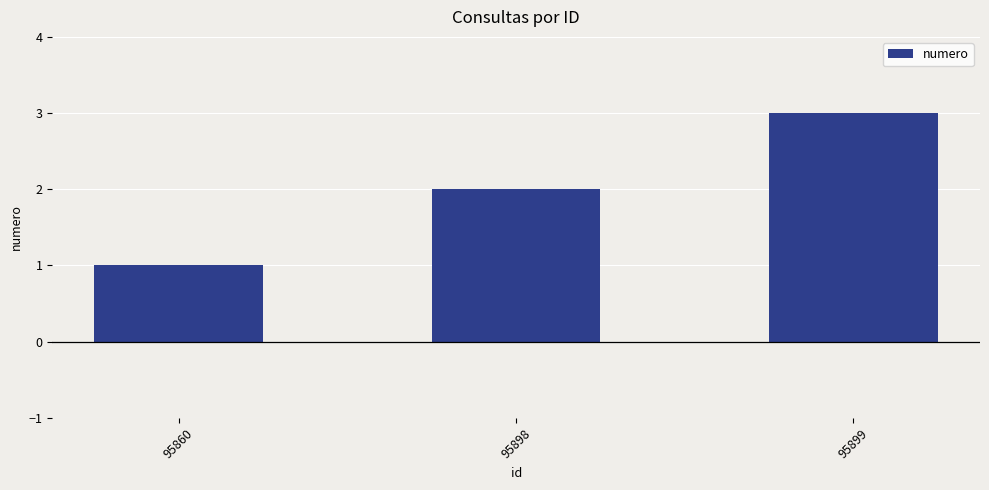

Reading left to right, what are all the values shown in this chart?

1	2	3